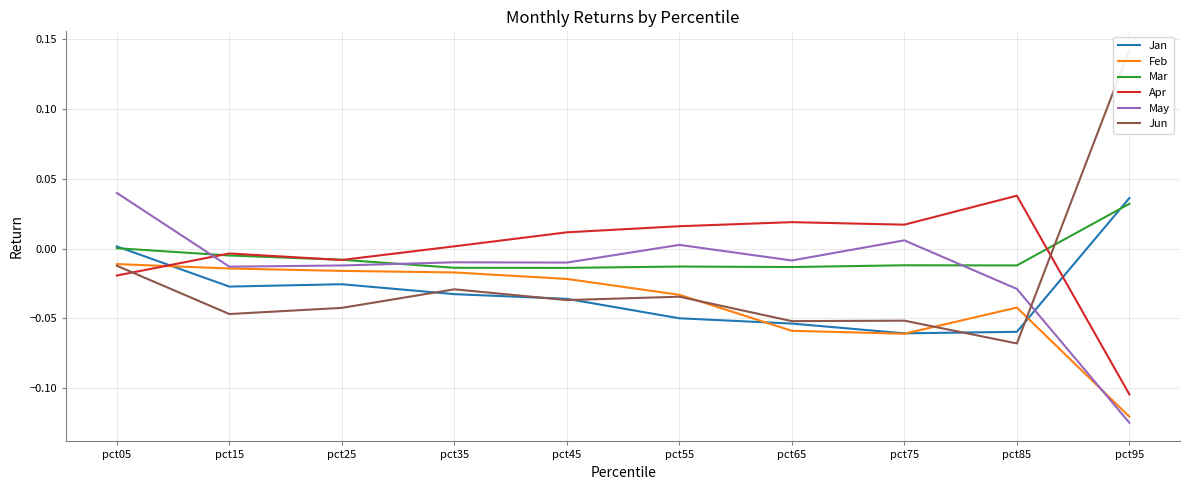

True or false: Feb and Mar cross at least once.

False